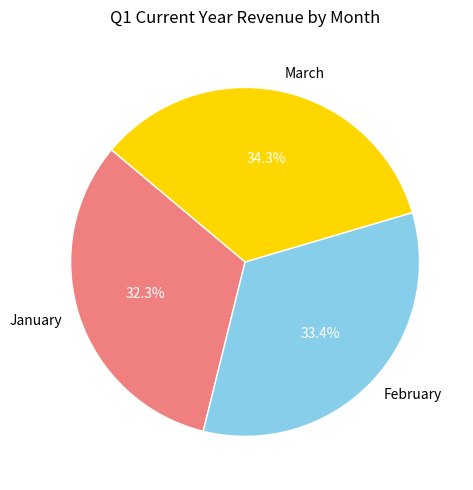

What is the ratio of the value at January to the value at February?

1.0